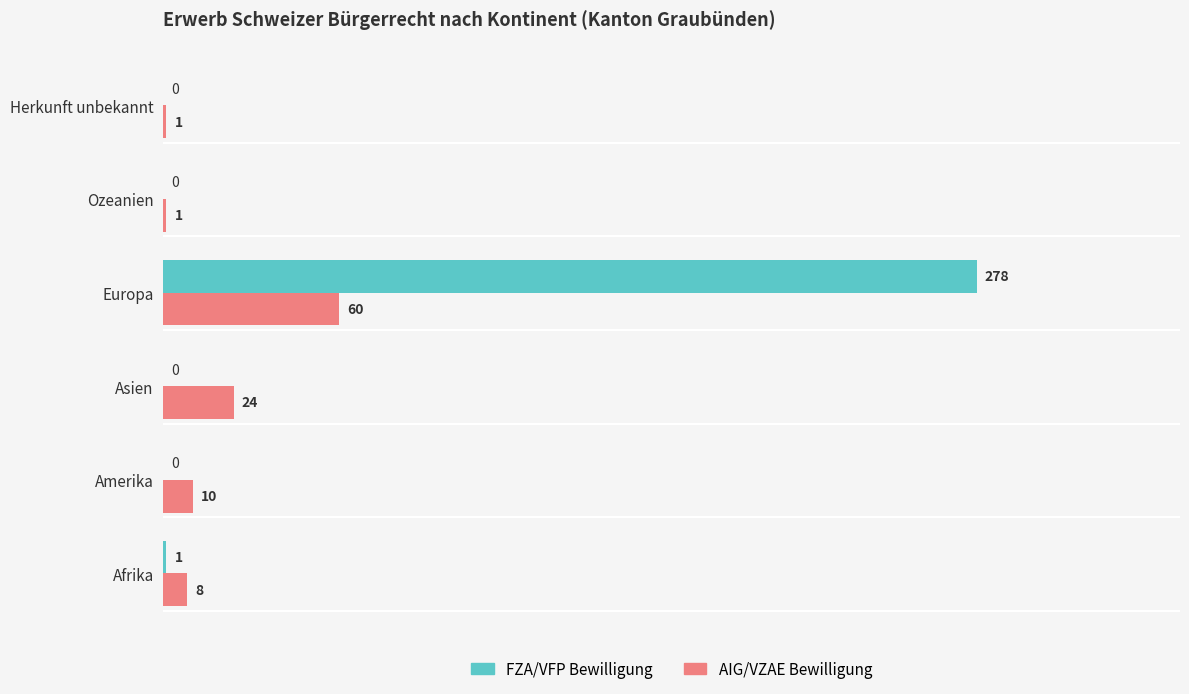

Which series changed the most between Asien and Ozeanien?

AIG/VZAE Bewilligung